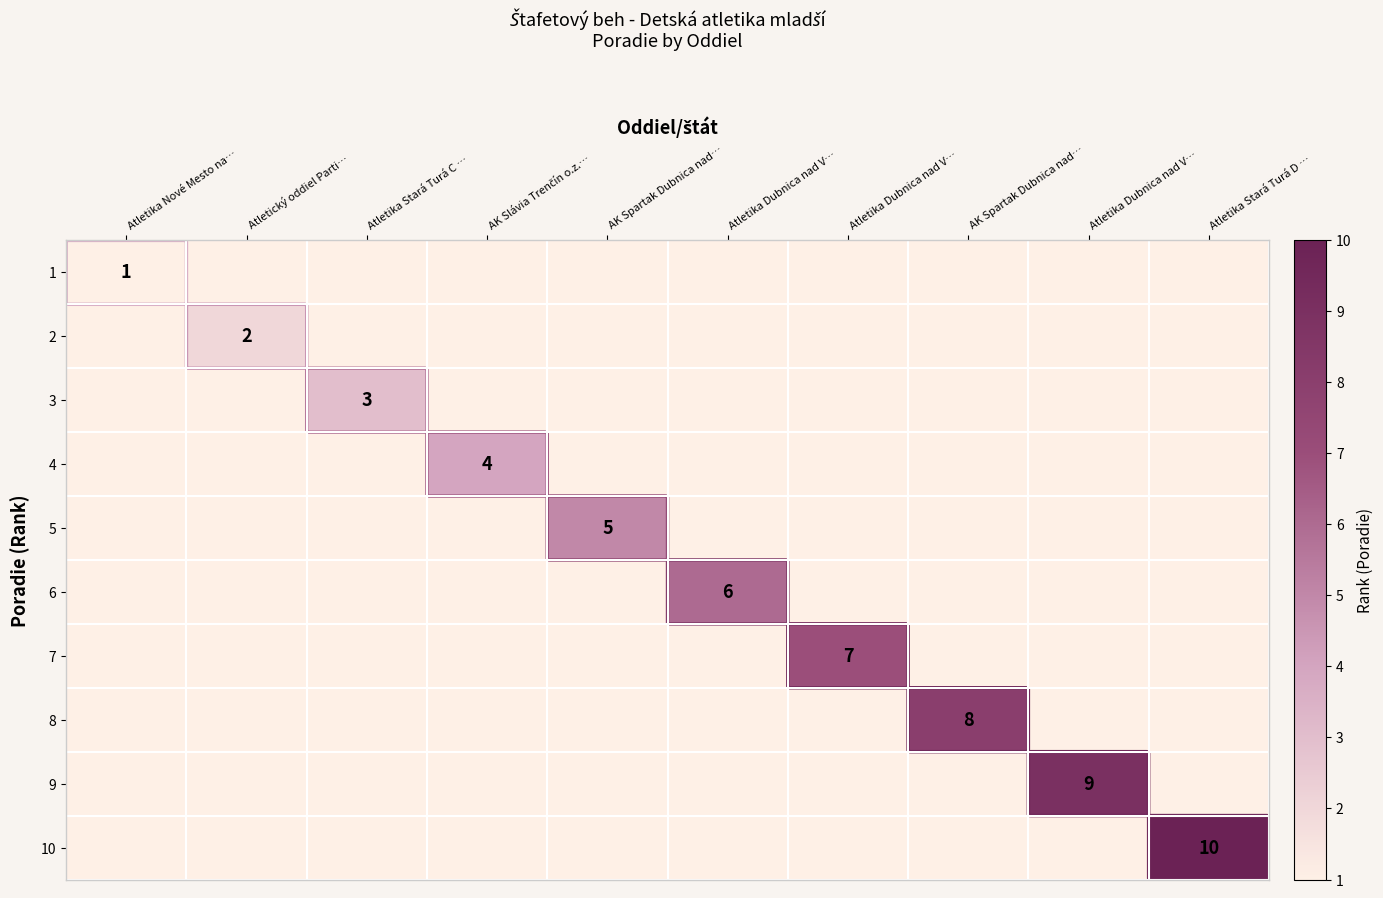

How many positive values does the 7 series have?

1